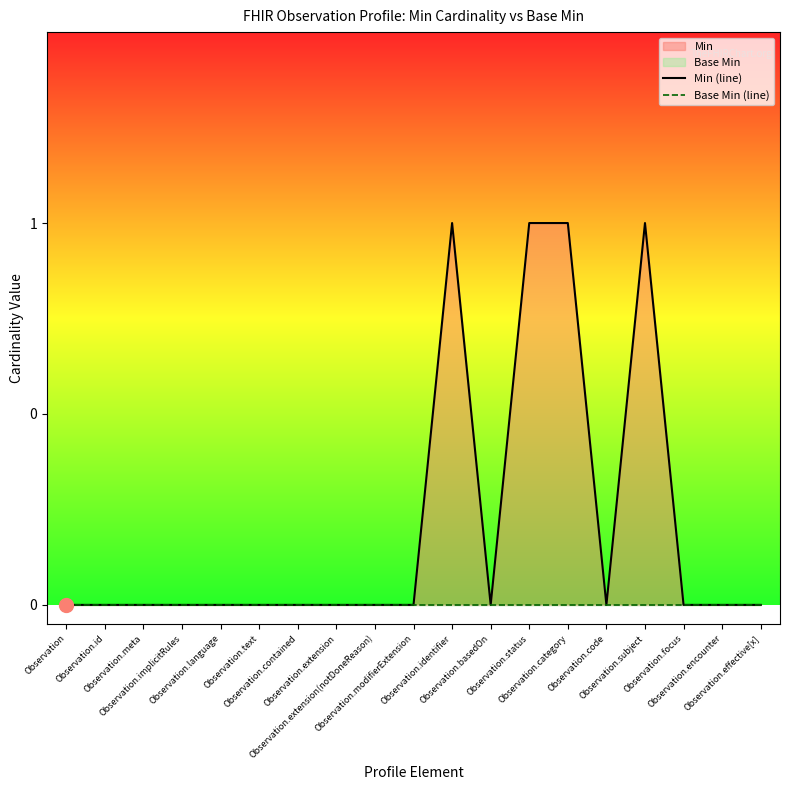

How many positive values does the Min (line) series have?

4